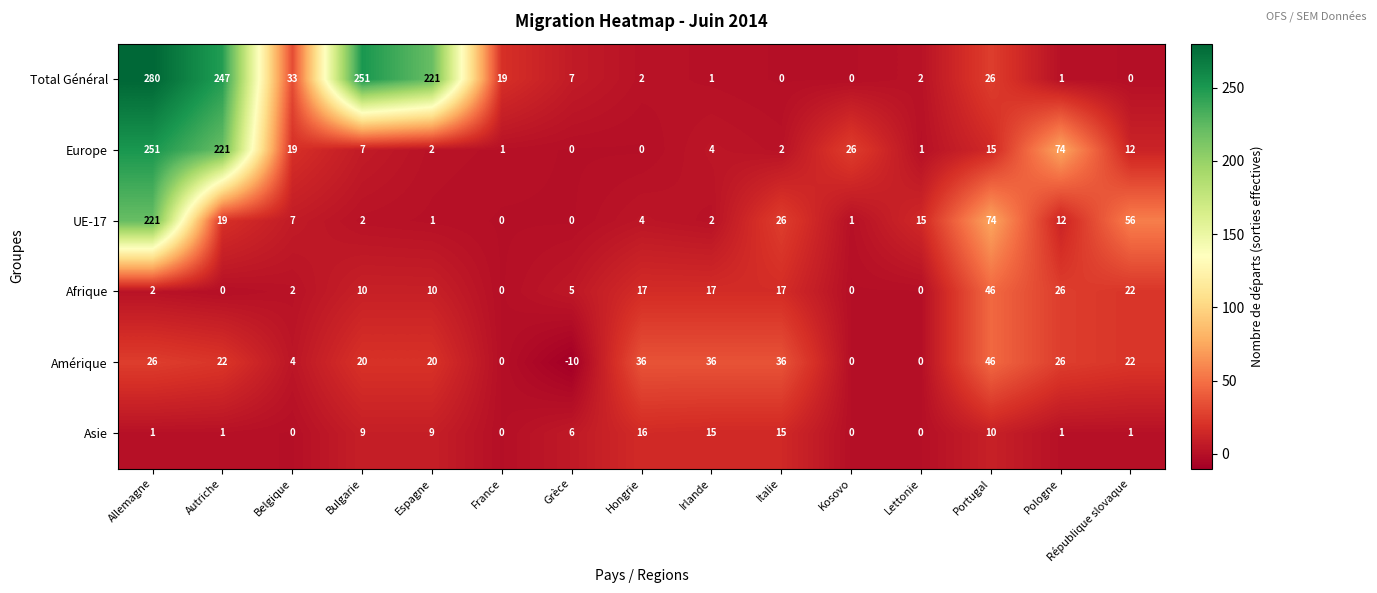

True or false: Asie has a value of 1 at Allemagne.

True